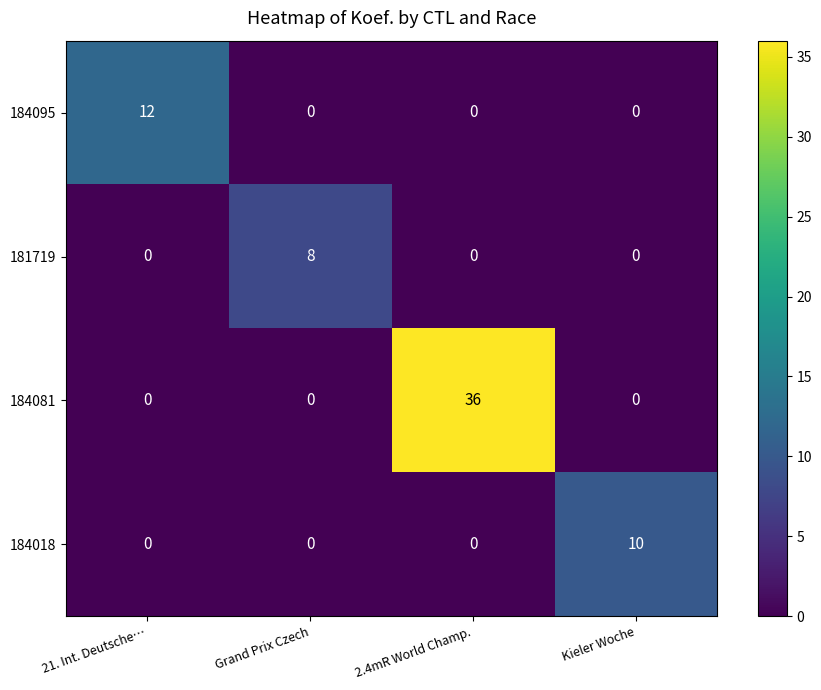

Count the number of categories in the chart.

4